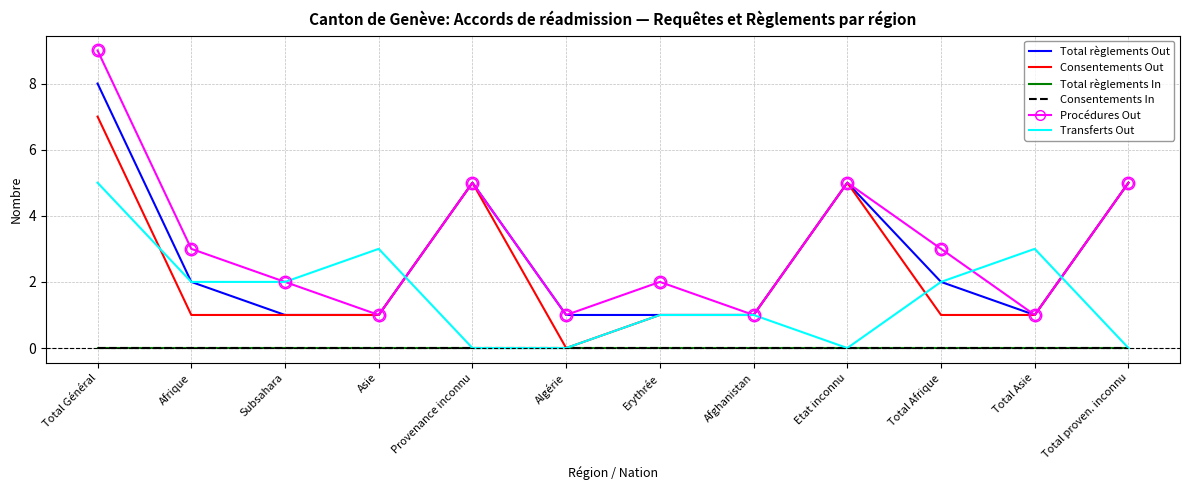

What is the average value of the Total règlements Out series?

3